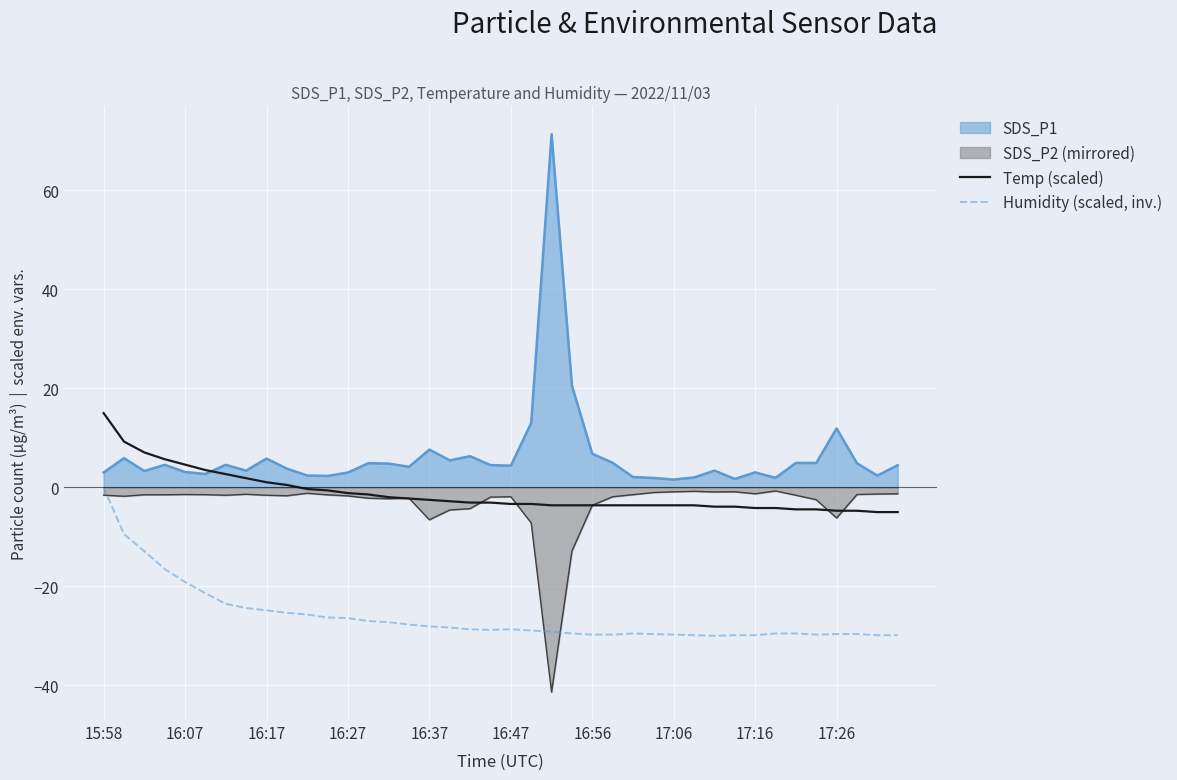

List the series in order of their peak value, highest first.

SDS_P1, Temp (scaled), Humidity (scaled, inv.), SDS_P2 (mirrored)